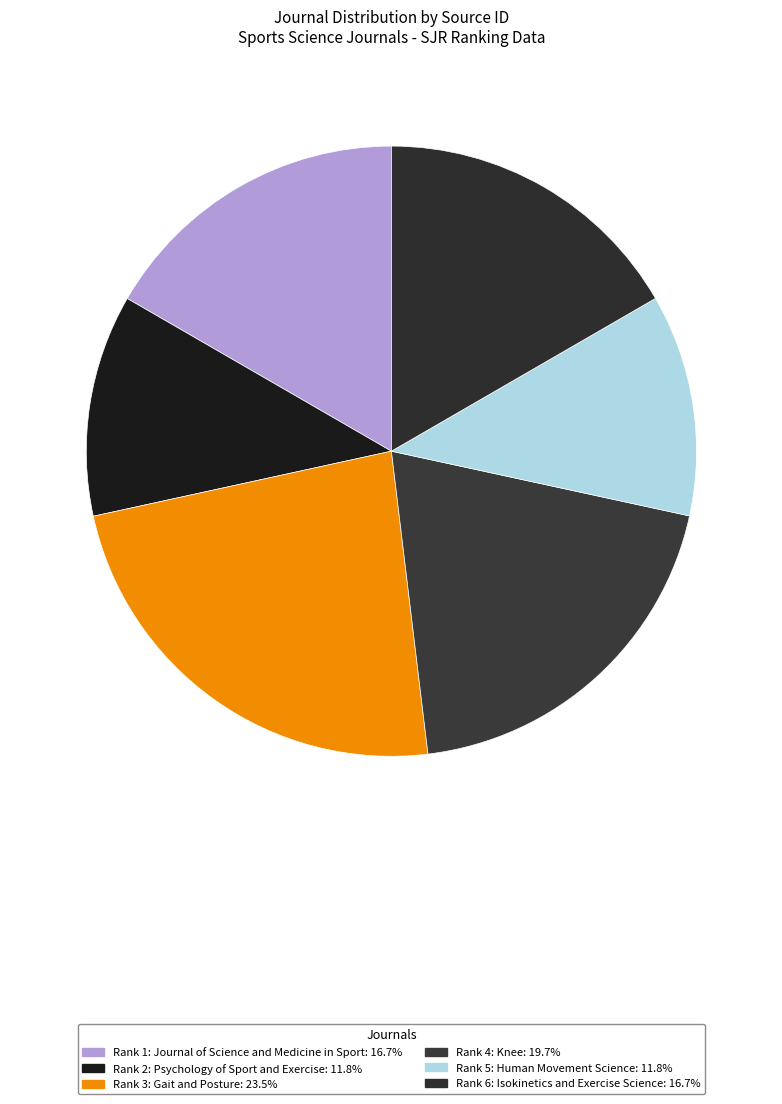

The Rank 4: Knee slice represents 20% of the pie. True or false?

True